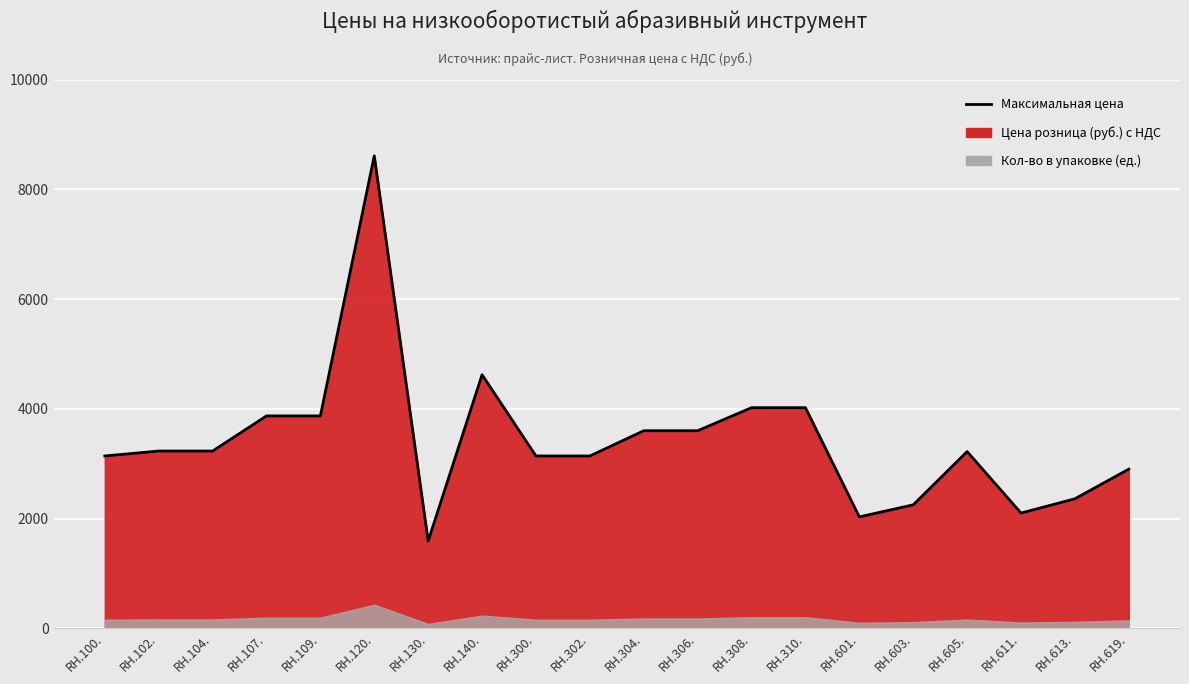

Rank the categories by value from highest to lowest.

RH.120., RH.140., RH.308., RH.310., RH.107., RH.109., RH.304., RH.306., RH.102., RH.104., RH.605., RH.100., RH.300., RH.302., RH.619., RH.613., RH.603., RH.611., RH.601., RH.130.